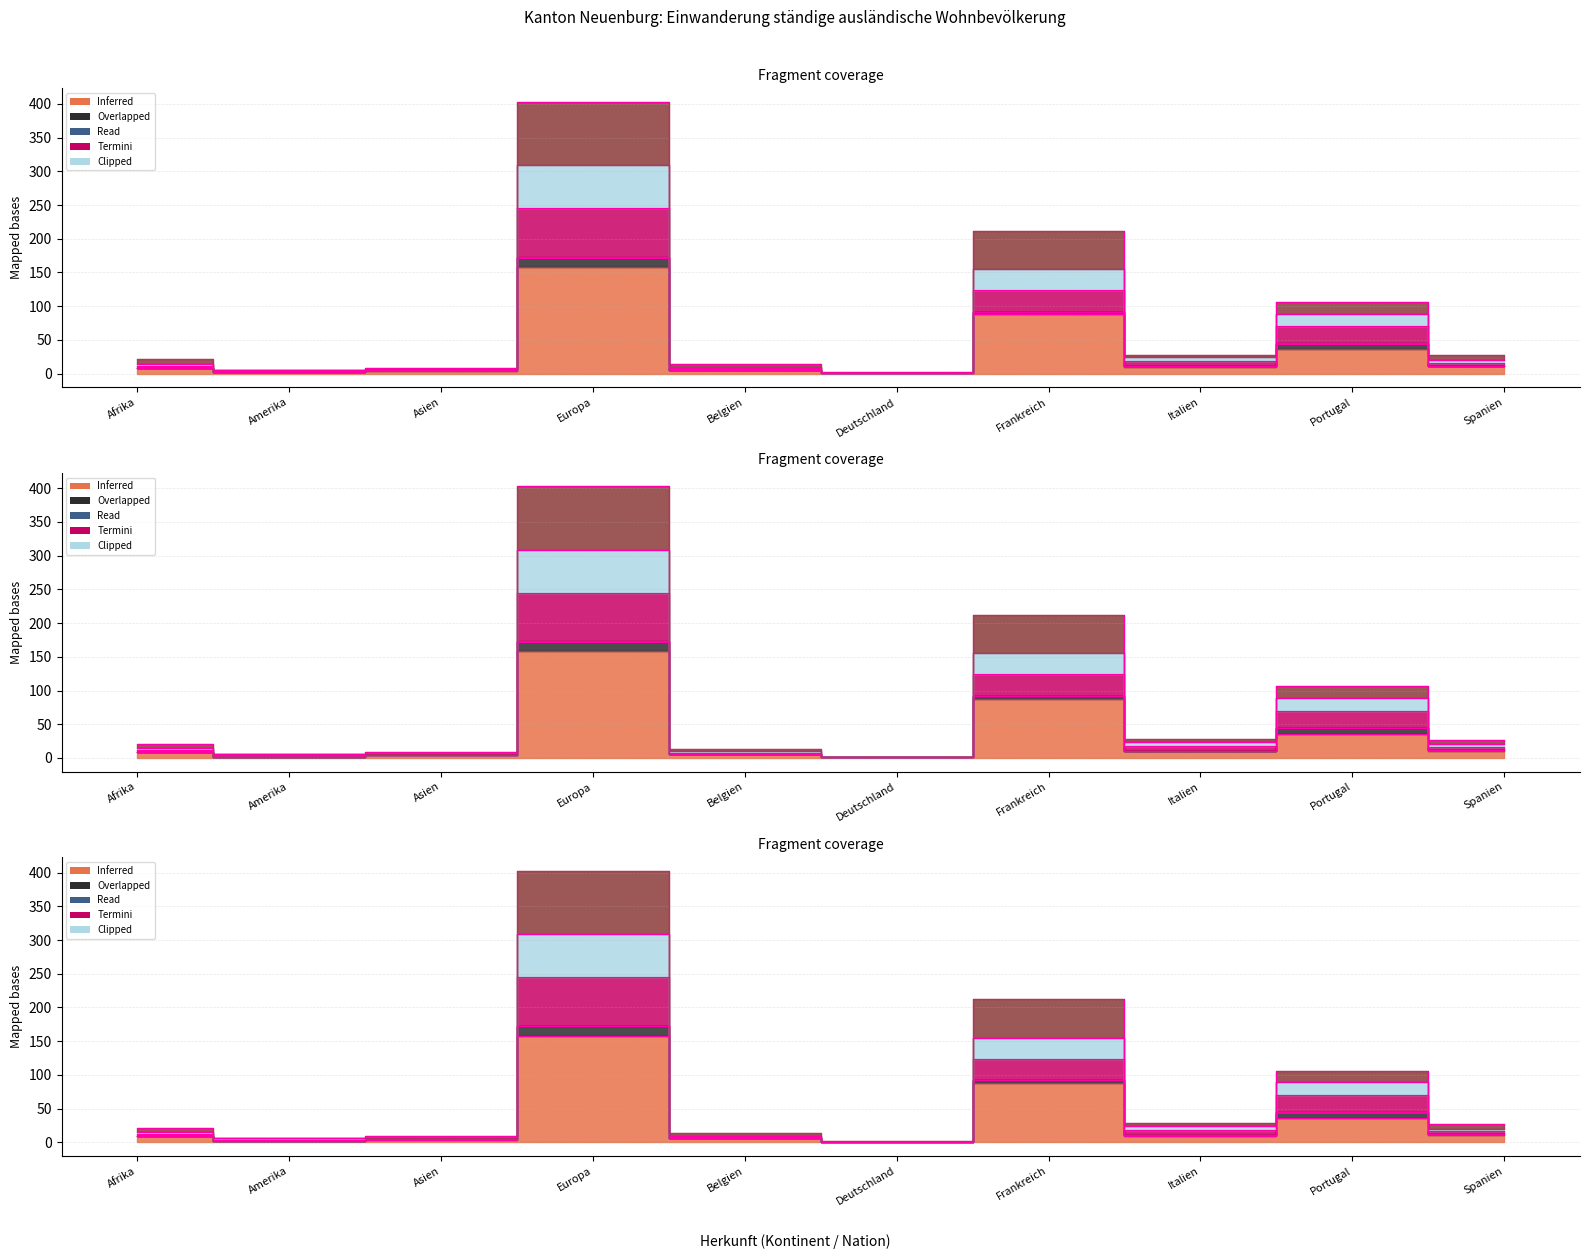

At how many categories does at least one series exceed 40?

3